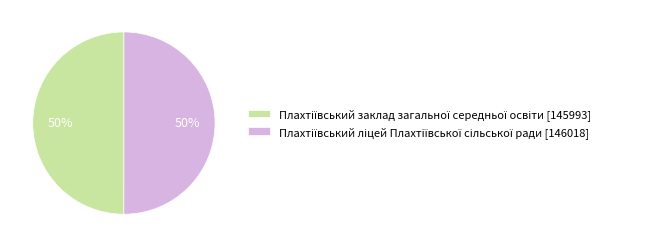

What percentage is NOT represented by Плахтіївський заклад загальної середньої освіти?

50.0%